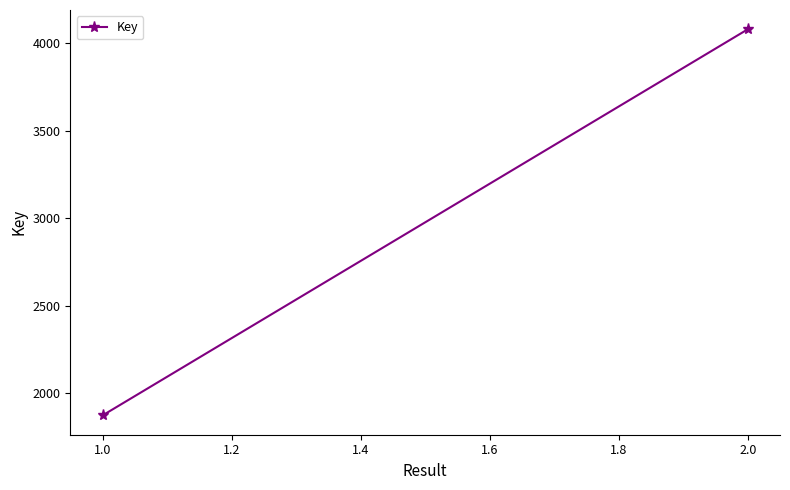

Count the number of categories in the chart.

2